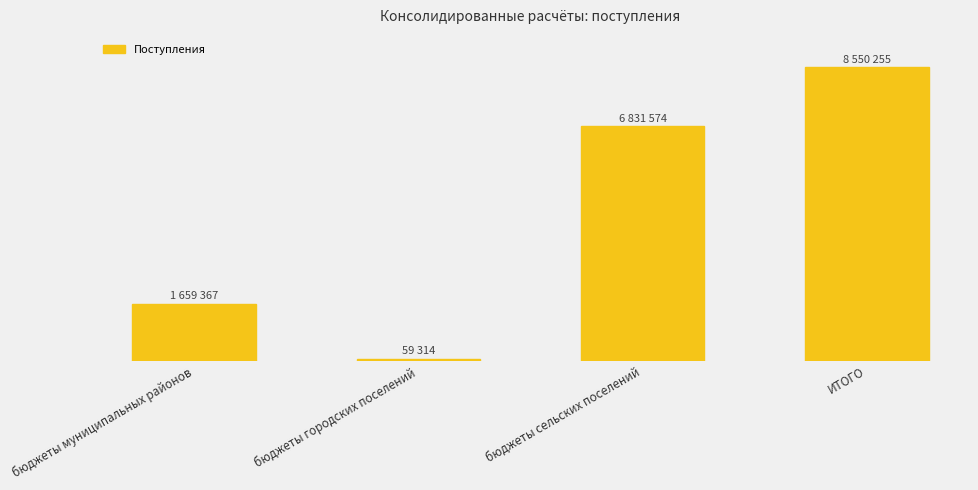

The chart shows a value of 13670706 at ИТОГО. True or false?

False